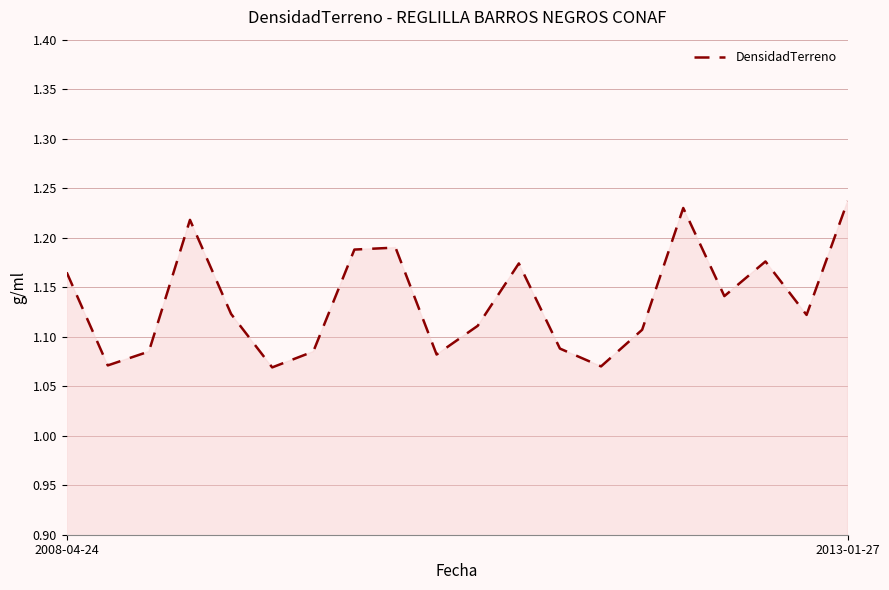

How many interior local valleys (lower than both neighbors) does the data have?

6